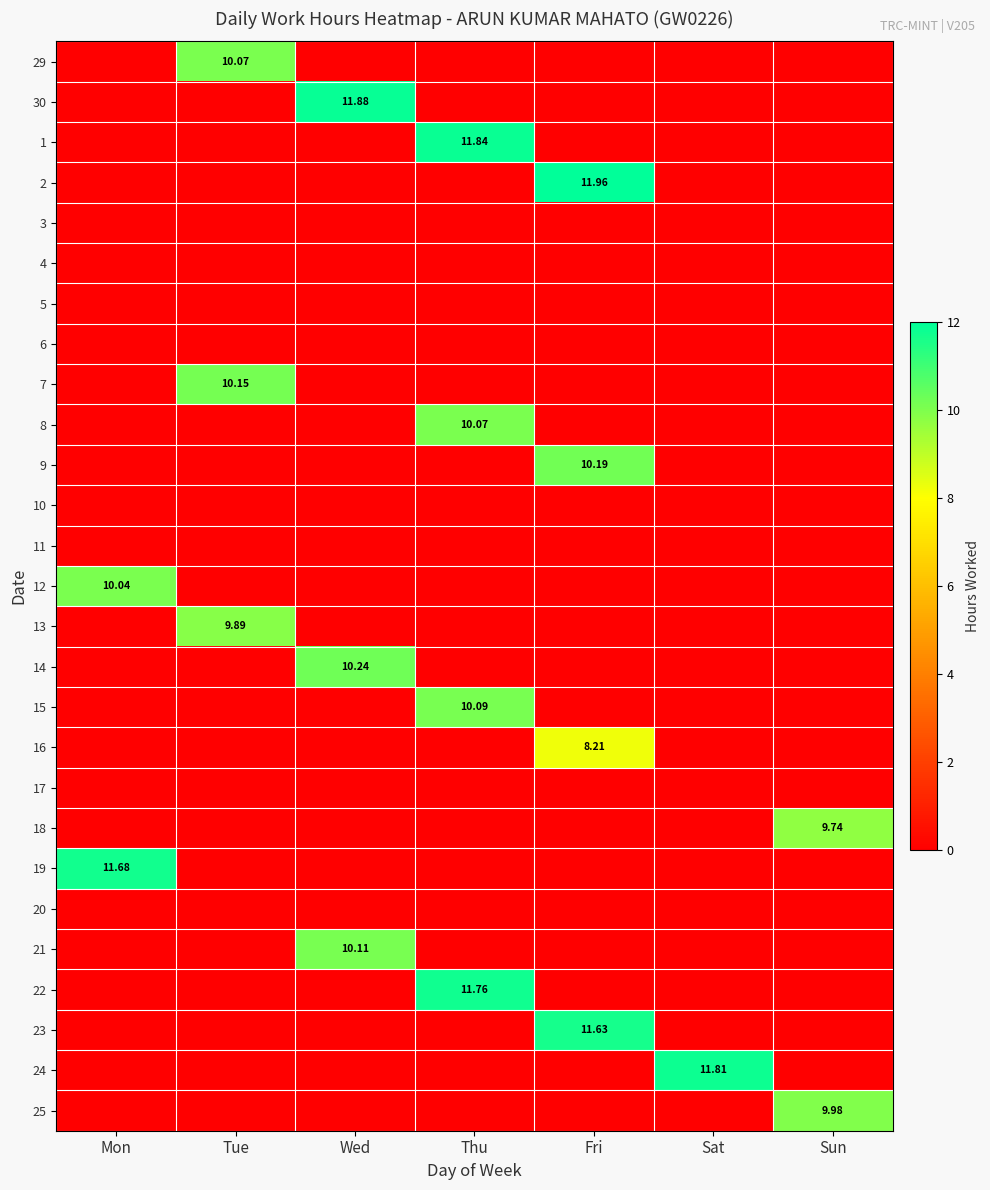

Which label corresponds to the largest value in the chart?

Fri